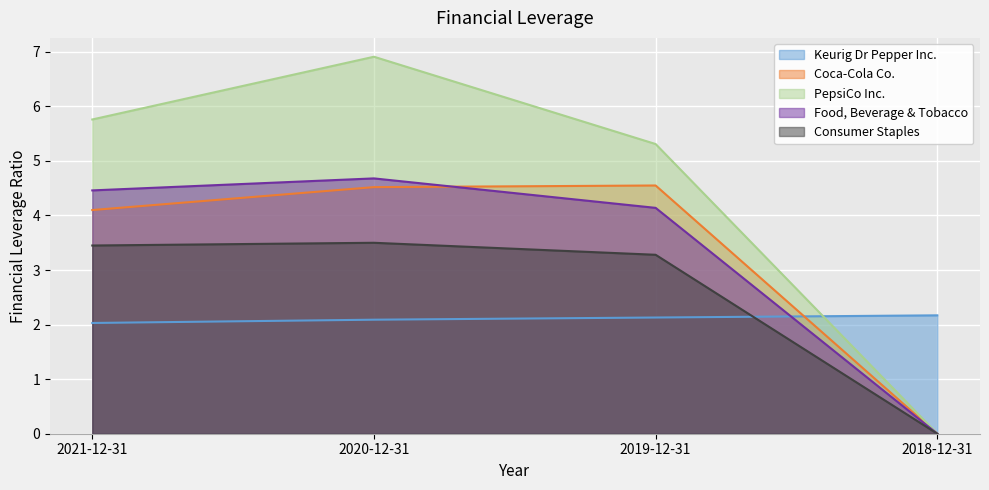

At which label is Keurig Dr Pepper Inc. closest to 2?

2021-12-31